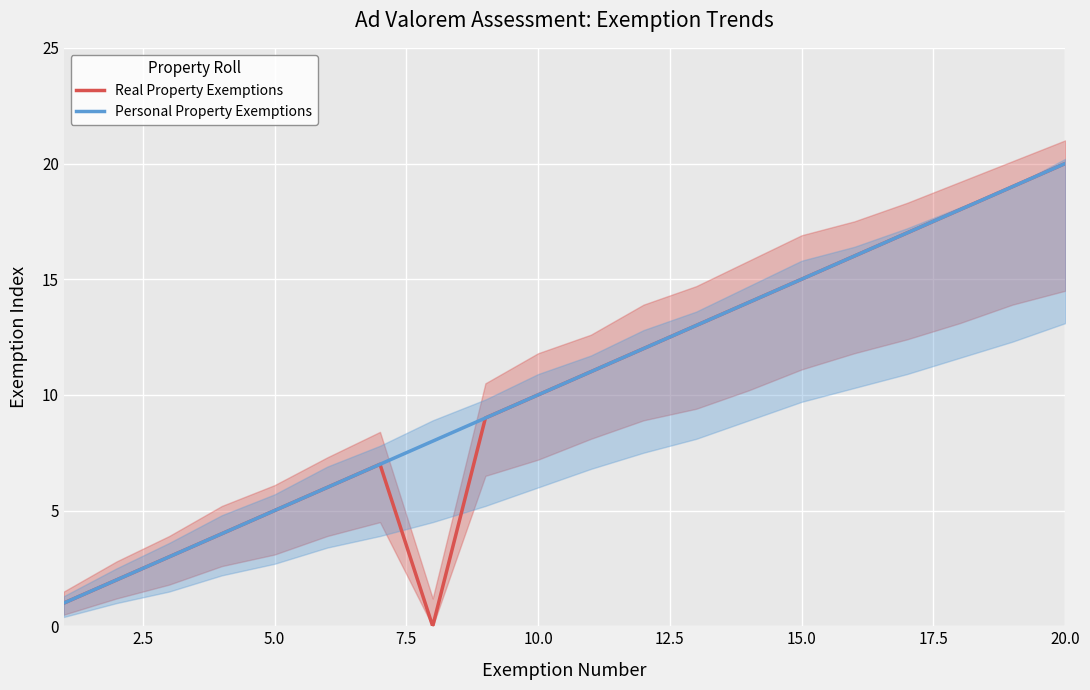

The Personal Property Exemptions series shows 15 at 15.0. True or false?

True